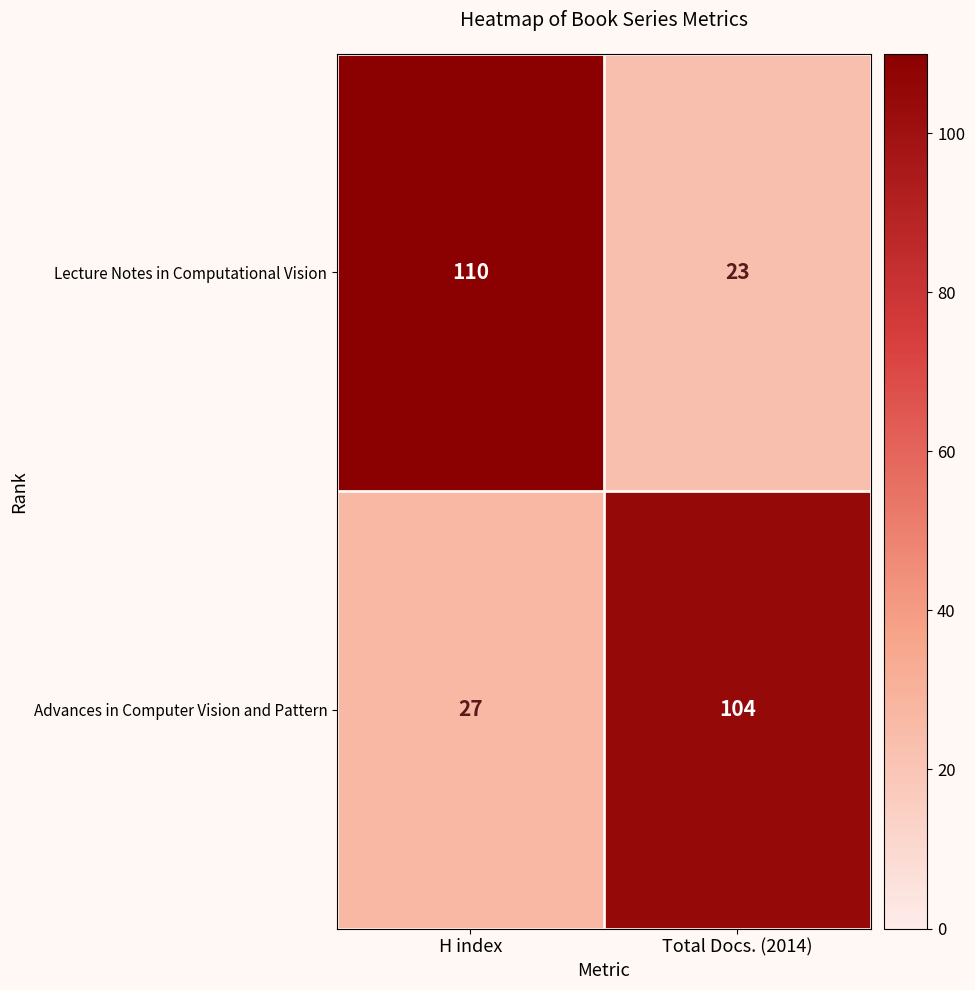

What is the total value across all series at H index?

137